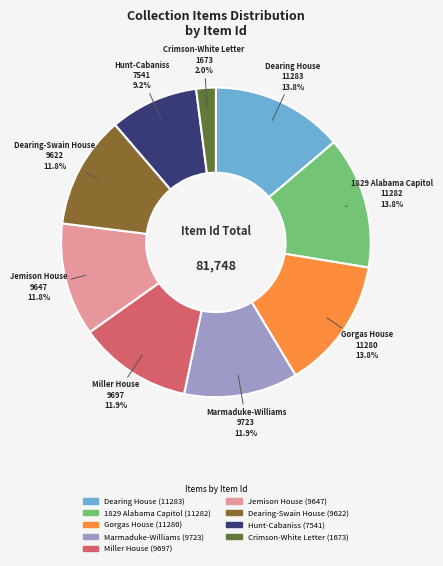

Is there a majority slice in this chart?

No